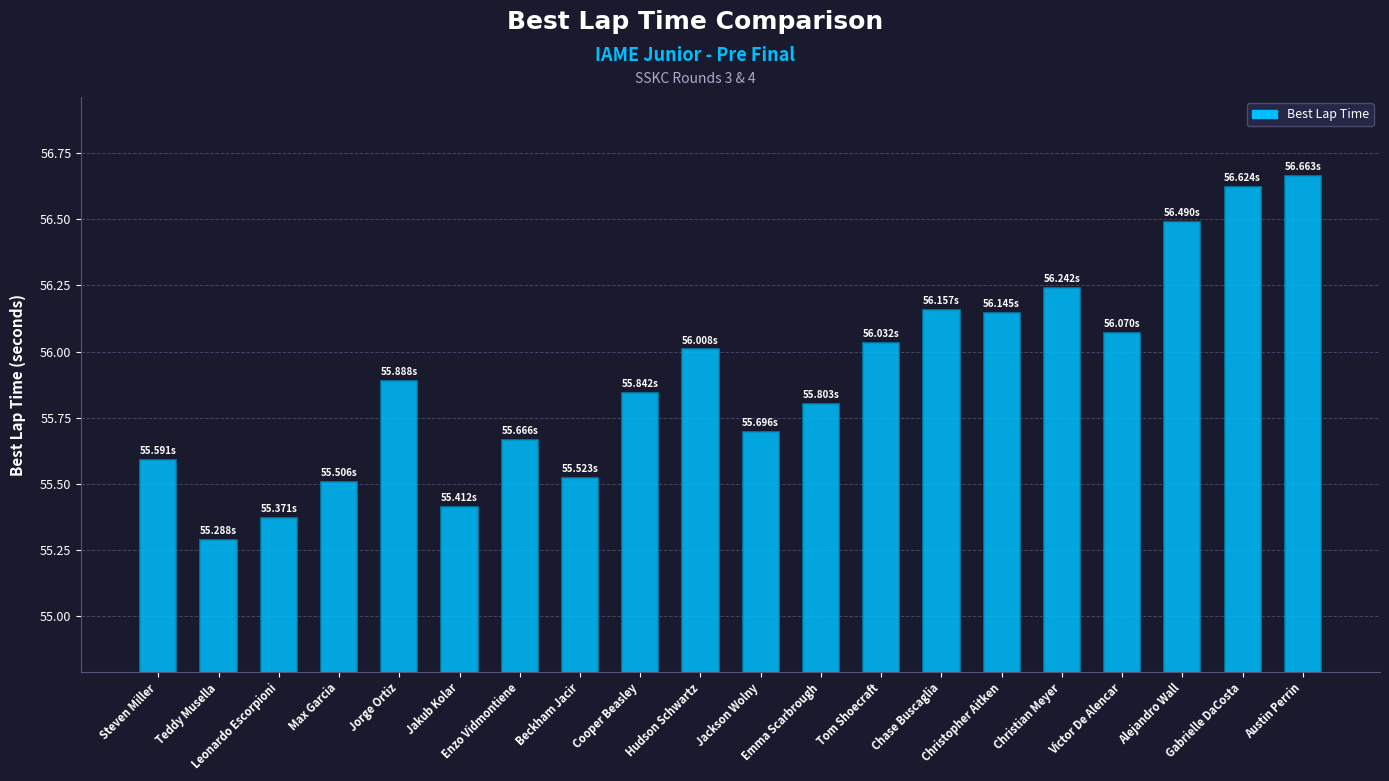

What is the difference between the second highest and second lowest values?

1.3